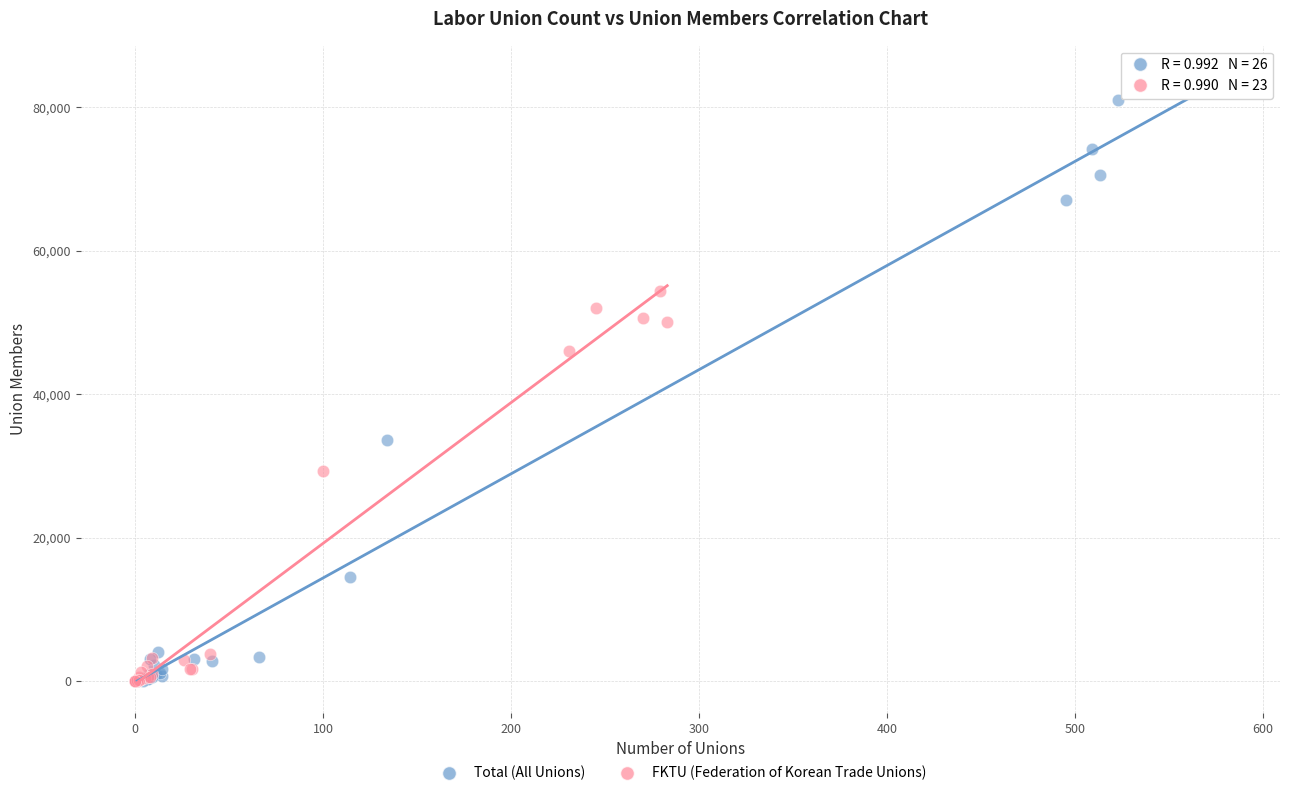

Which series has the widest spread of Y values?

Total (All Unions)